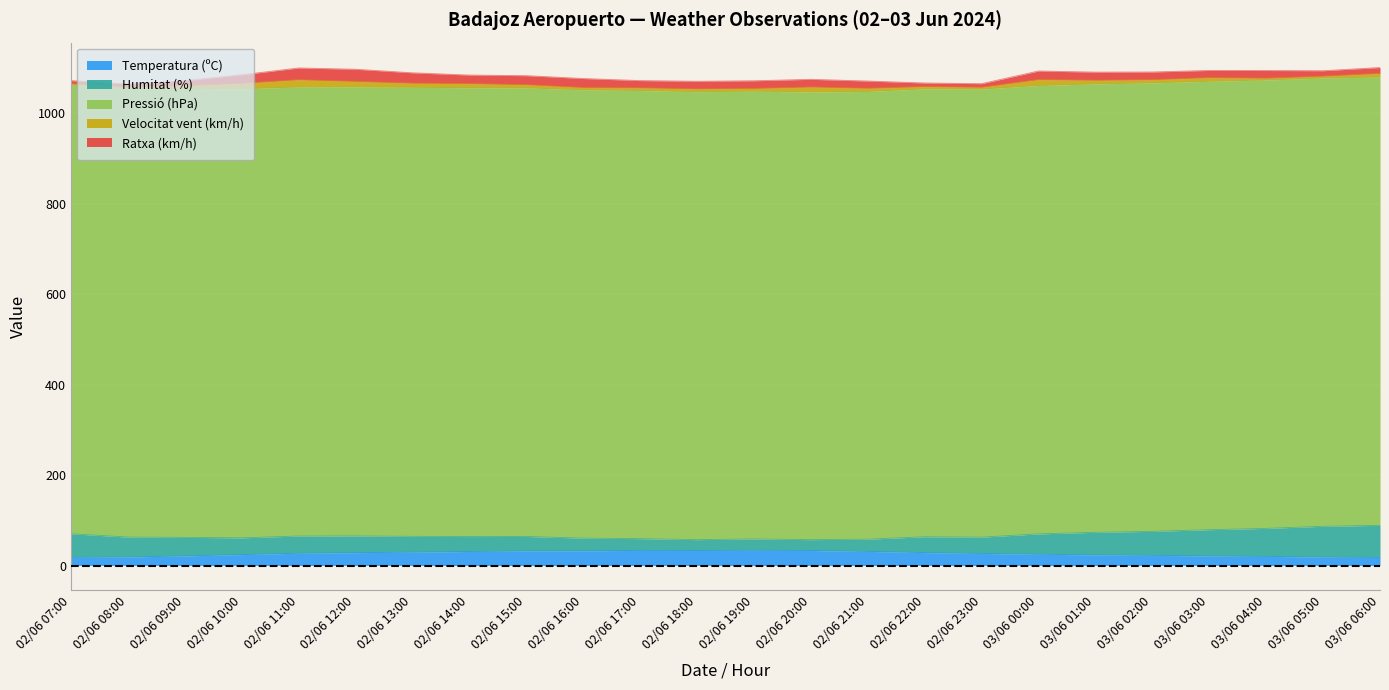

What is the value of the Ratxa (km/h) point at the 13th from the left?

17.0